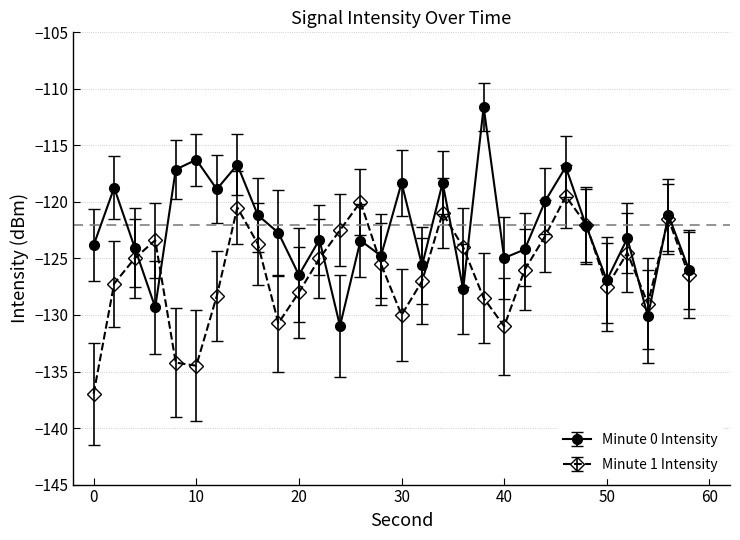

What is the value of the Minute 0 Intensity point at the 1st from the left?

-123.8